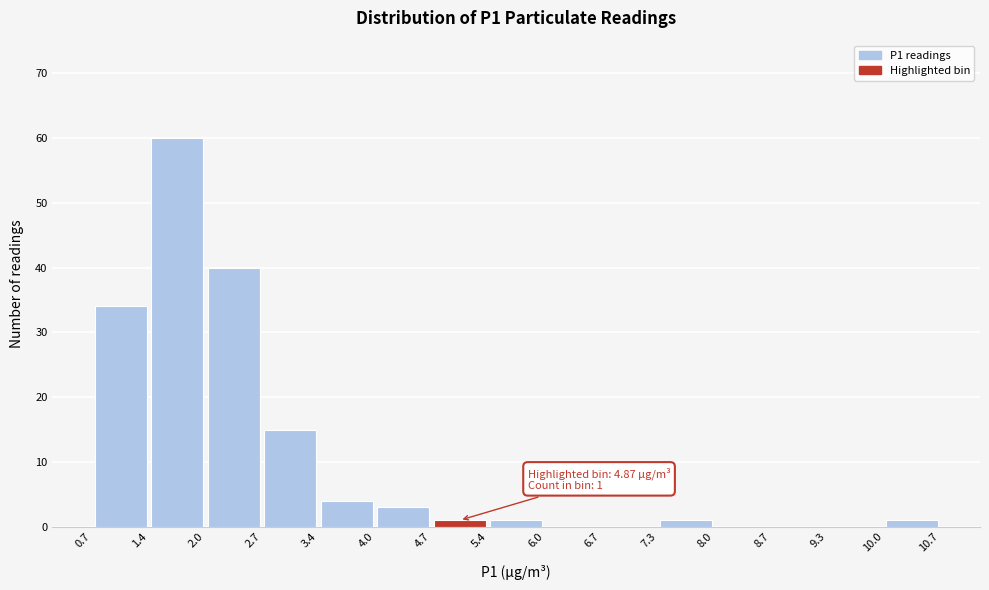

Over which range of the x-axis is the bar tallest?

1.4 to 2.0